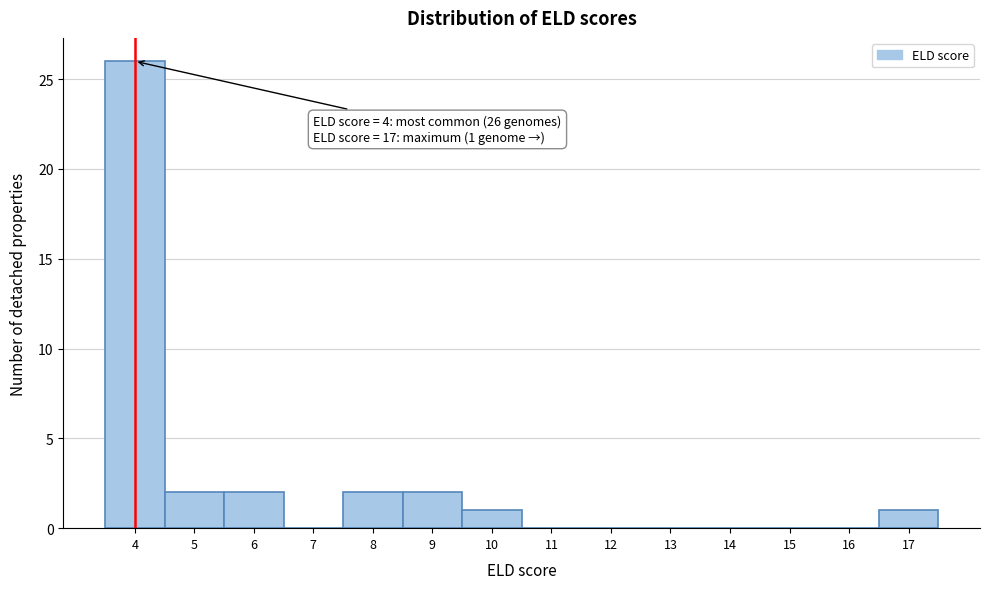

Which range on the x-axis has the tallest bar?

3.5 to 4.5